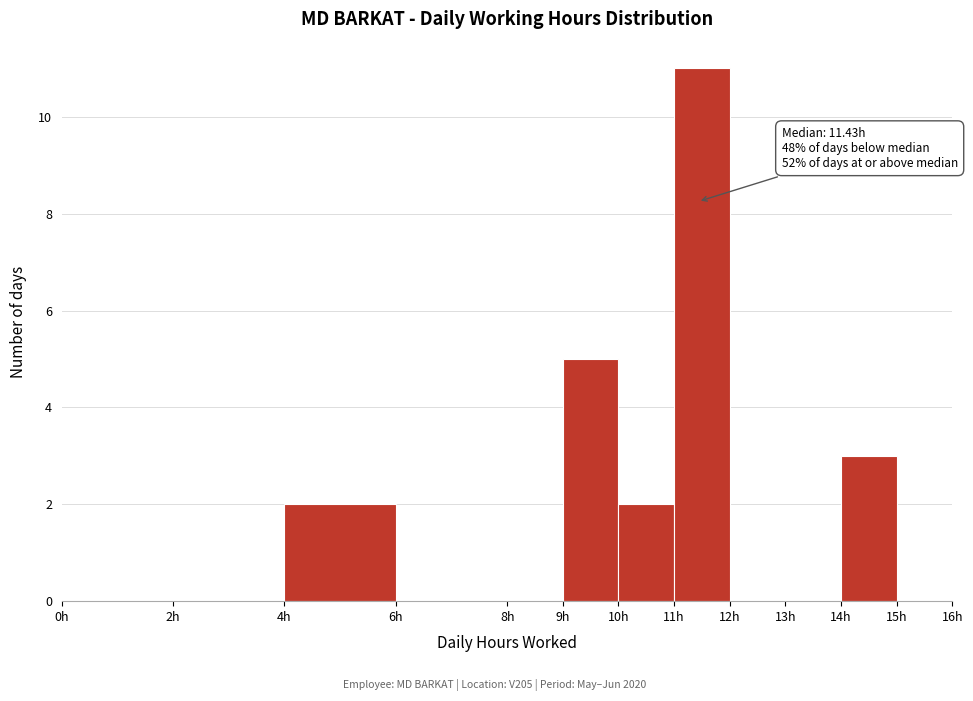

Over which range of the x-axis is the bar tallest?

11 to 12